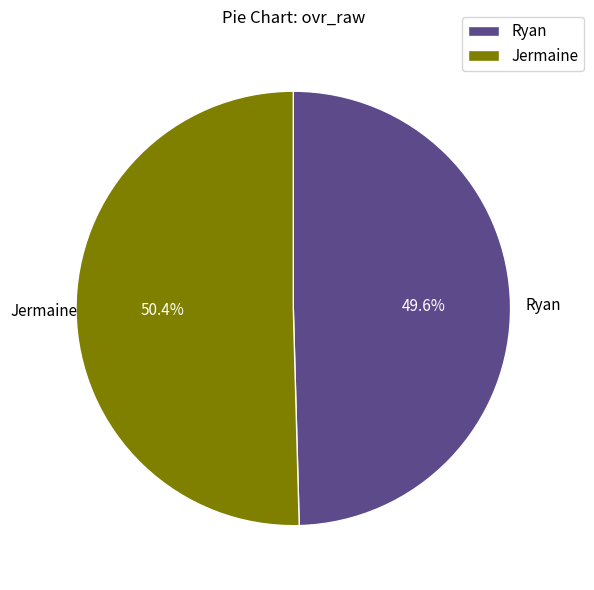

Which slice is the largest?

Jermaine